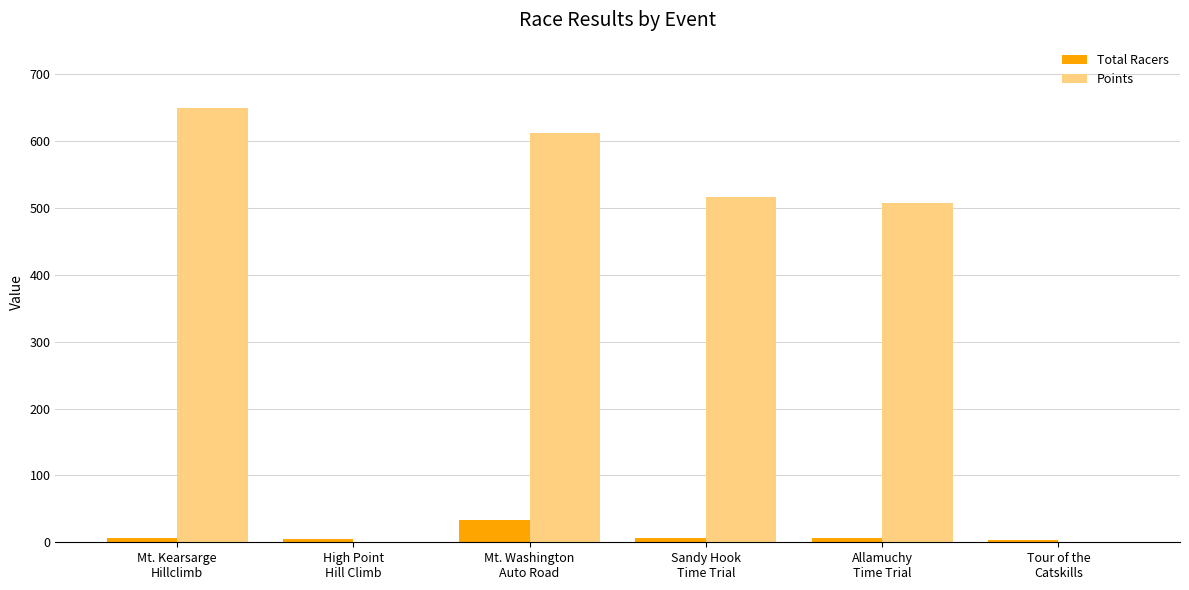

At which label is Points closest to 325?

Allamuchy
Time Trial